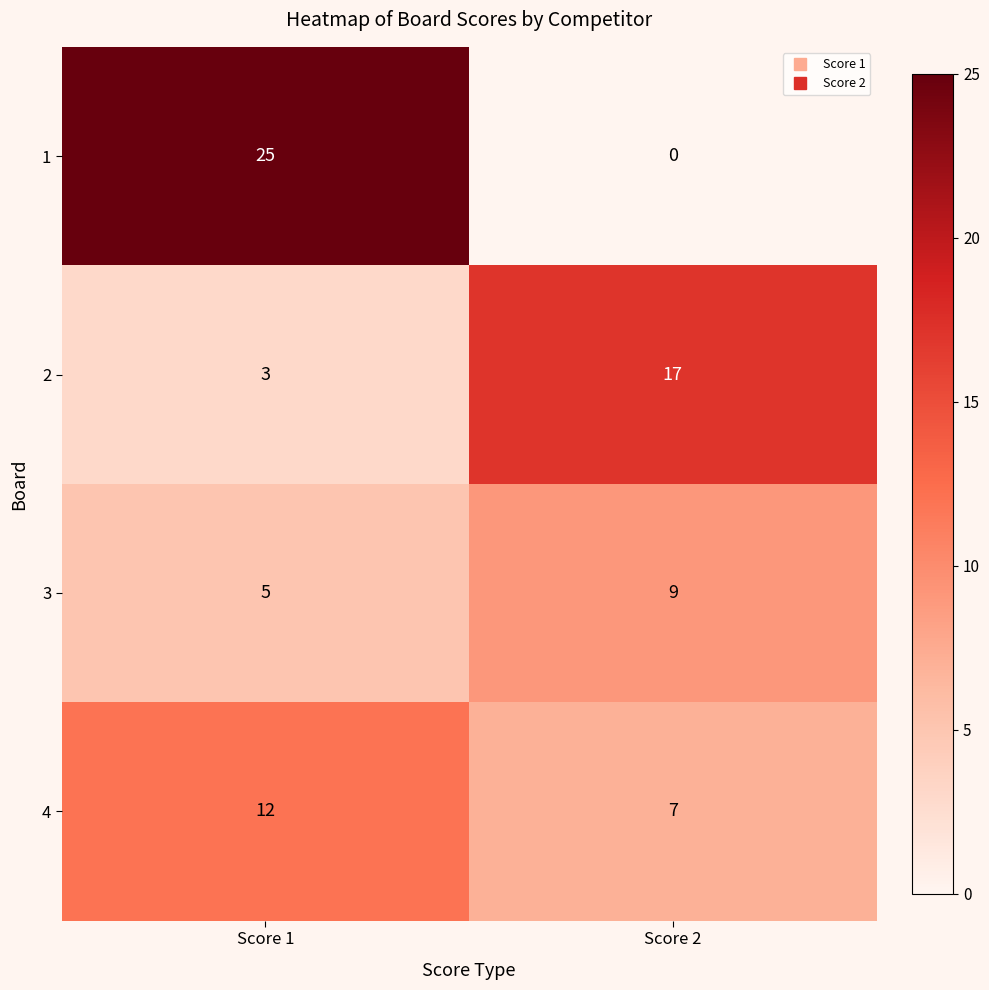

What is the difference between the highest and lowest values at Score 2?

17